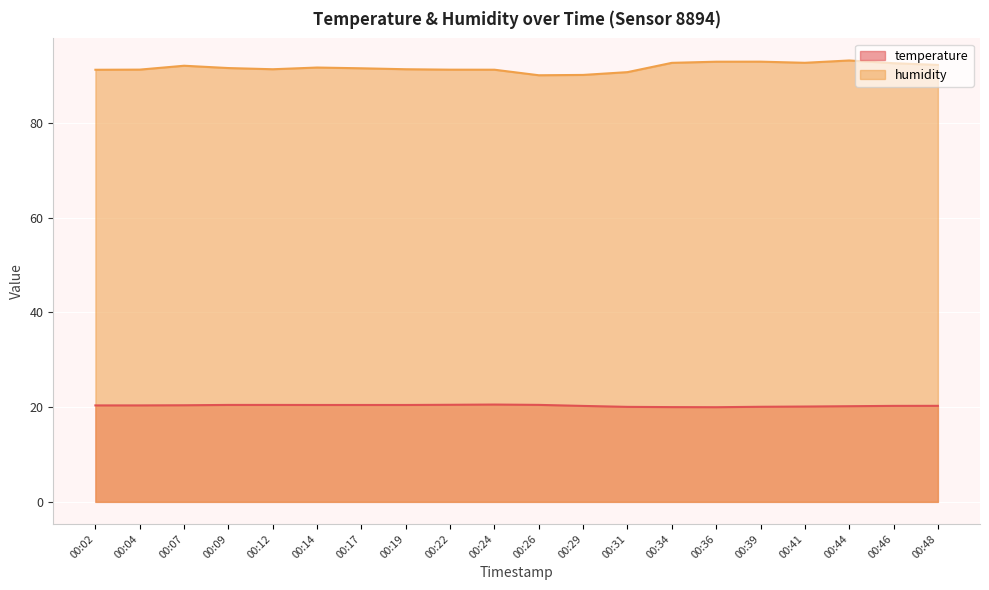

What is the value of the humidity point at the 20th from the left?

92.2